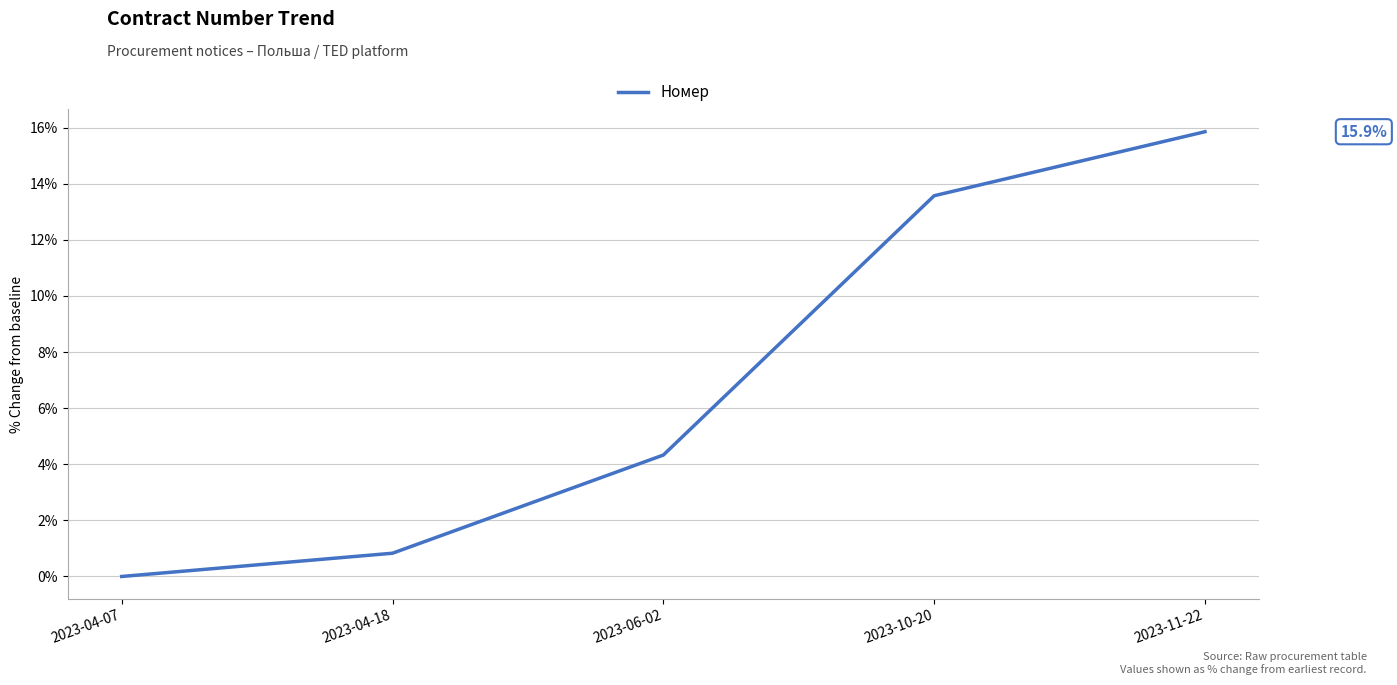

Reading left to right, list all the values displayed in this chart.

2023-04-07=0.0	2023-04-18=0.8	2023-06-02=4.3	2023-10-20=13.6	2023-11-22=15.9